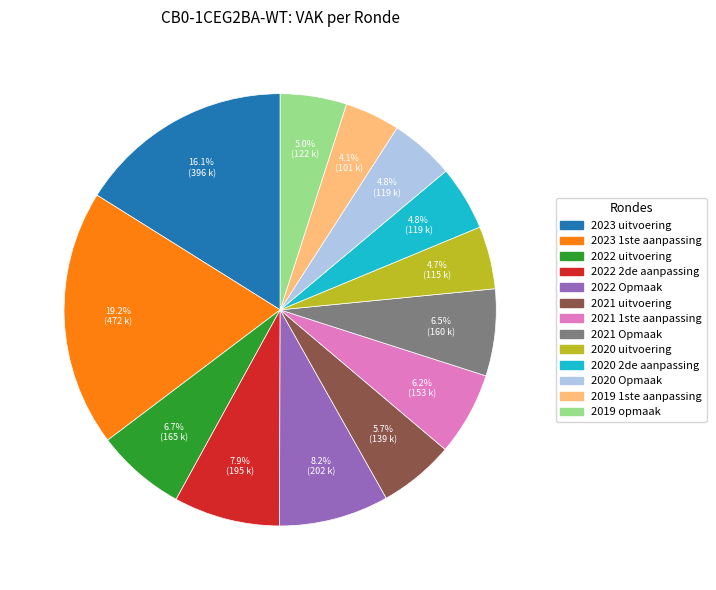

How many slices are in this pie chart?

13